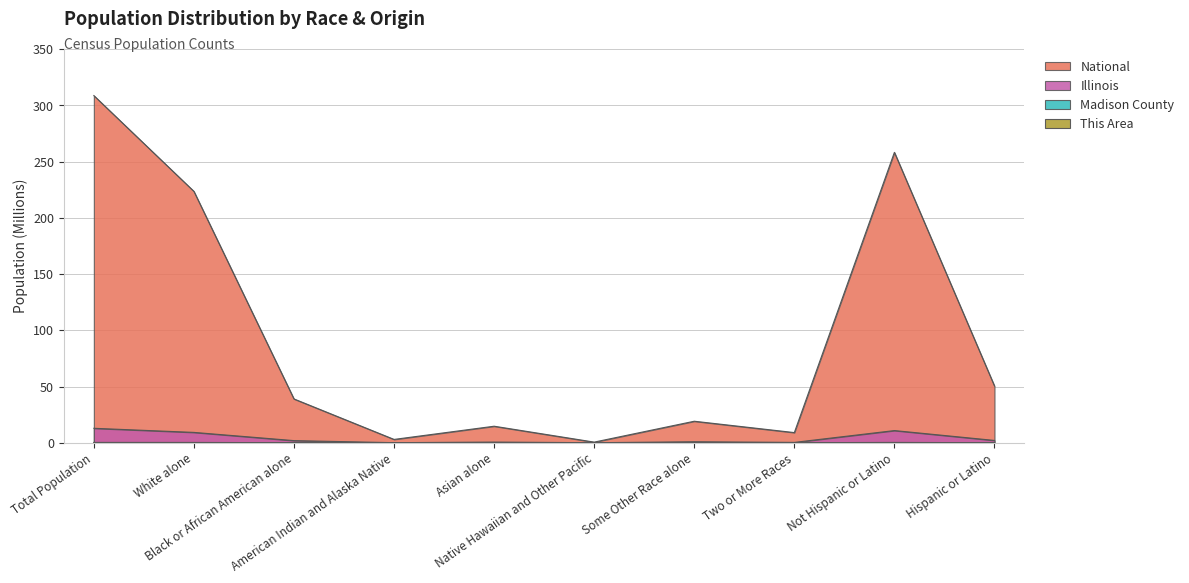

What is the difference between the maximum and minimum values in the Illinois series?

12.8